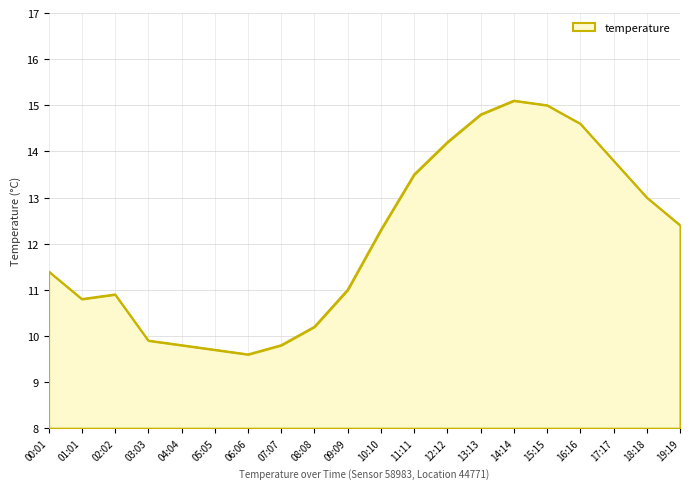

What is the change in value from 13:13 to 15:15?

+0.2